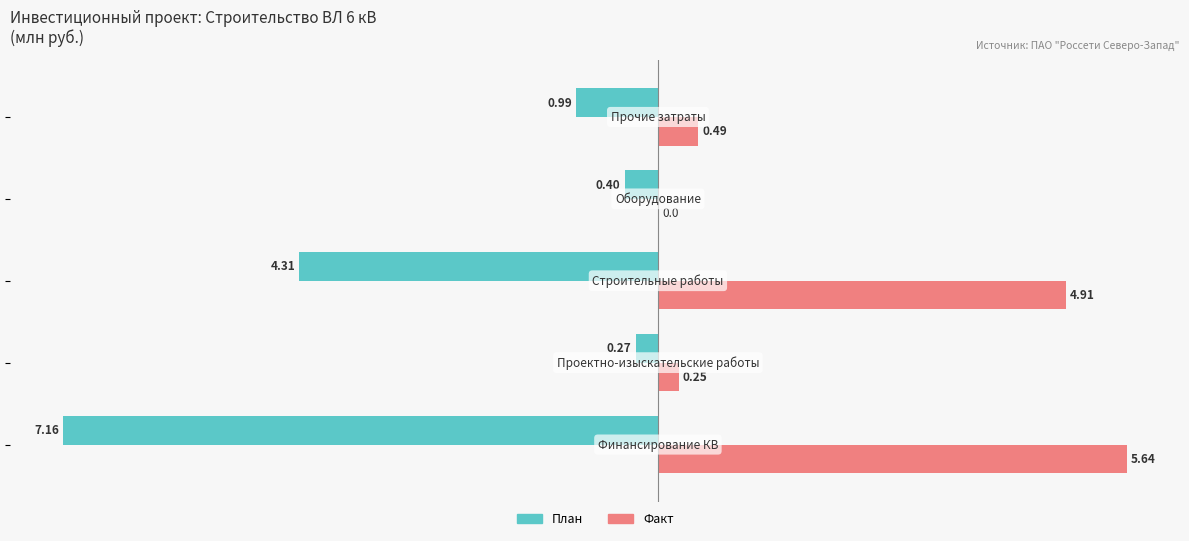

What is the sum of all План values?

-13.1